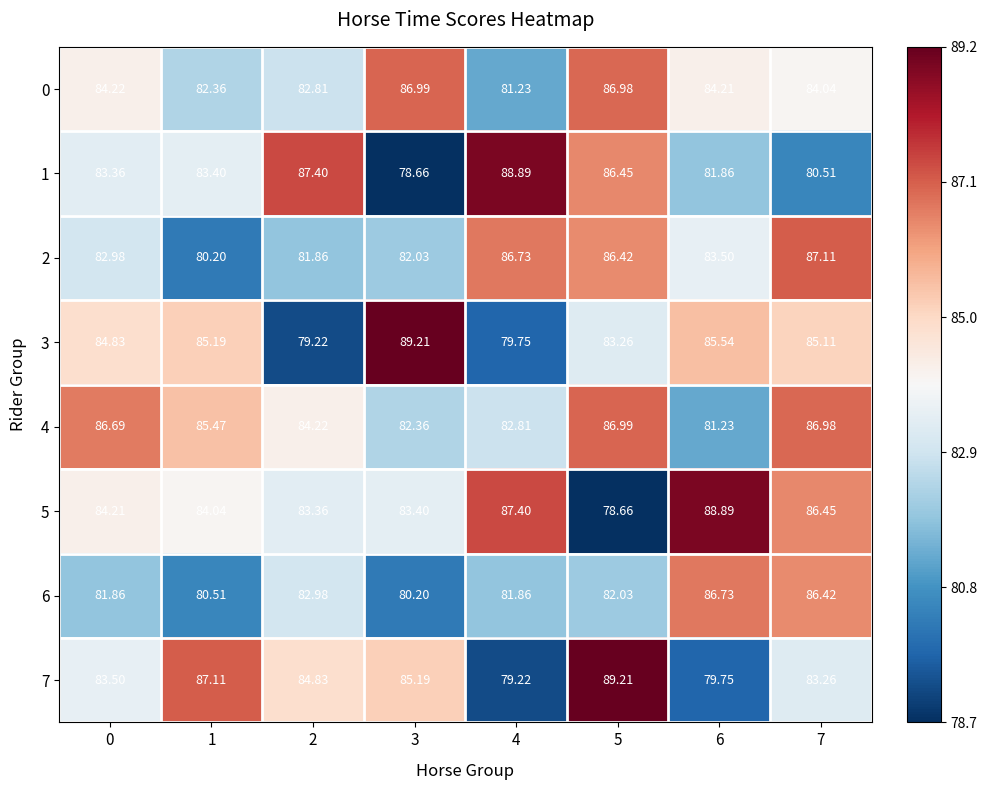

Is the value of 6 at 0 greater than the value of 5 at 1?

No